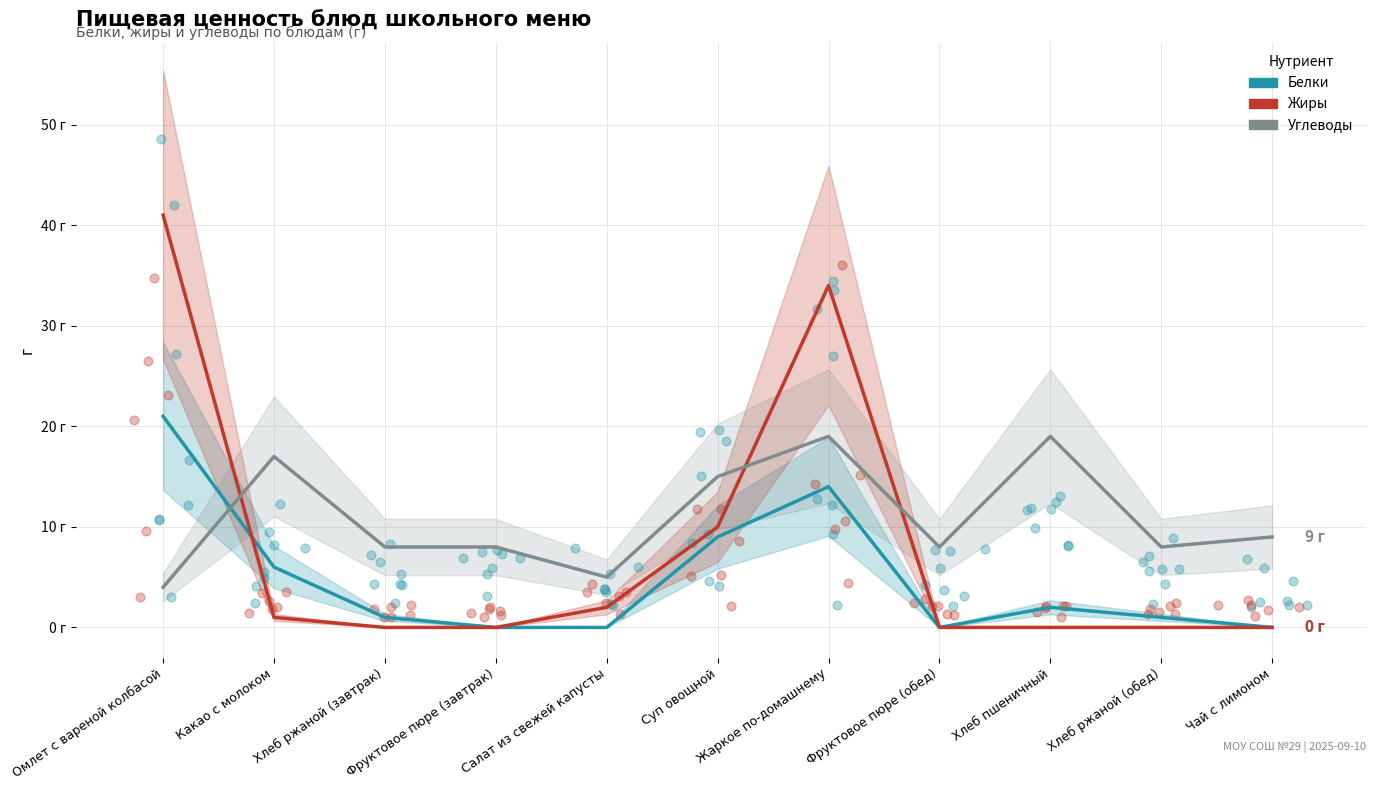

Is the value of Жиры at Хлеб пшеничный greater than the value of Углеводы at Хлеб ржаной (обед)?

No